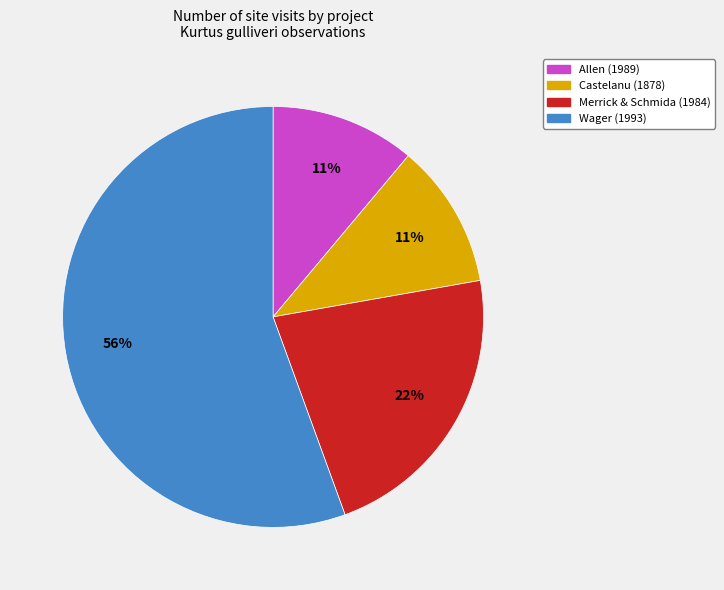

Does any single category account for the majority?

Yes